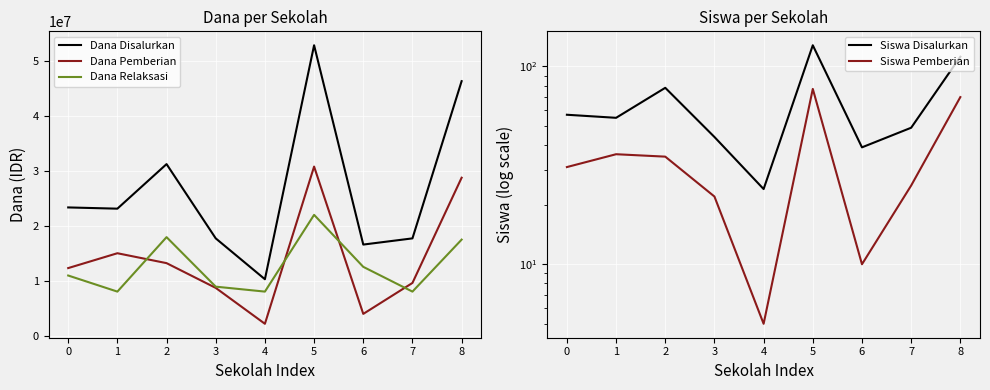

Which series has the largest total across all categories?

Dana Disalurkan